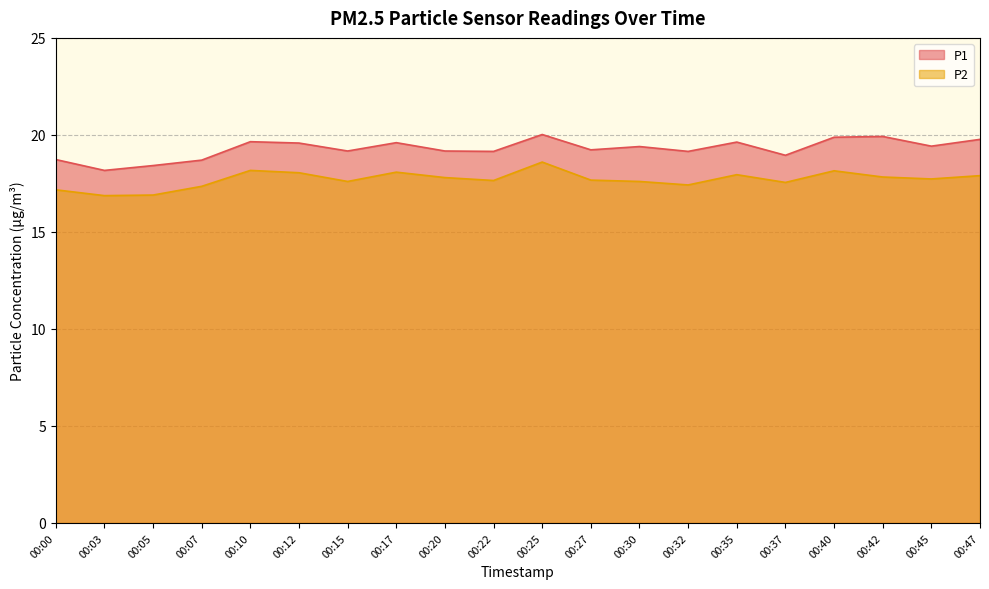

What is the sum of all P1 values?

385.7